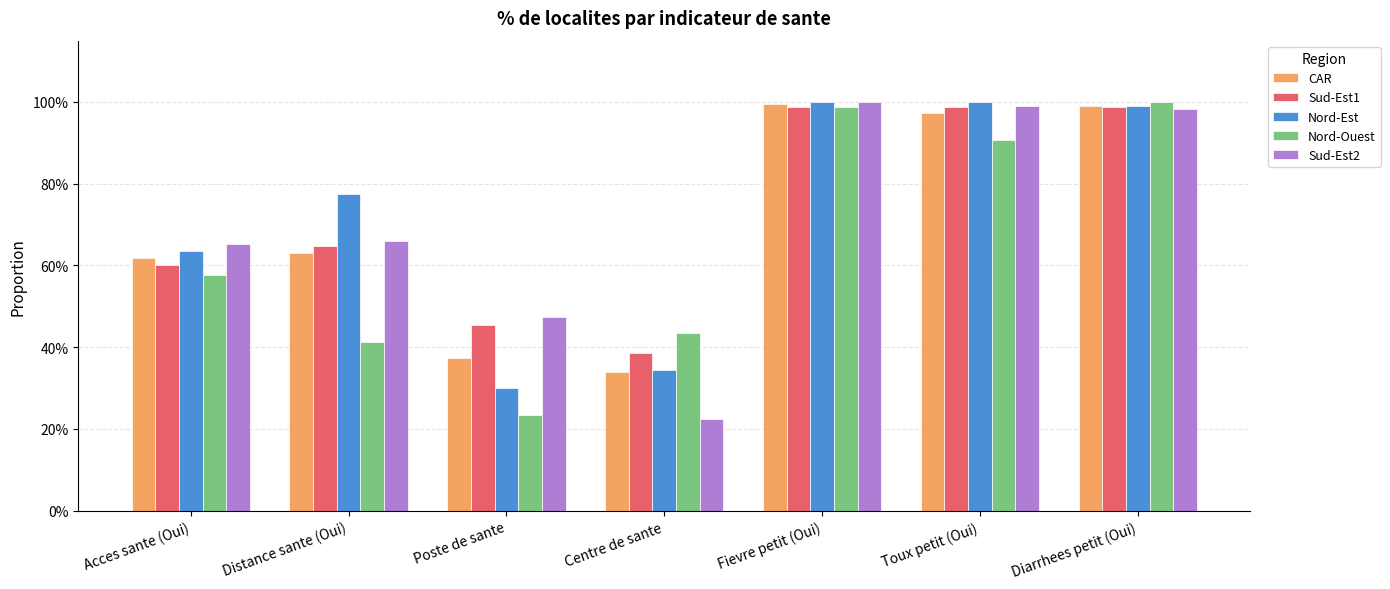

Rank the series by their maximum value, from highest to lowest.

Nord-Est, Nord-Ouest, Sud-Est2, CAR, Sud-Est1